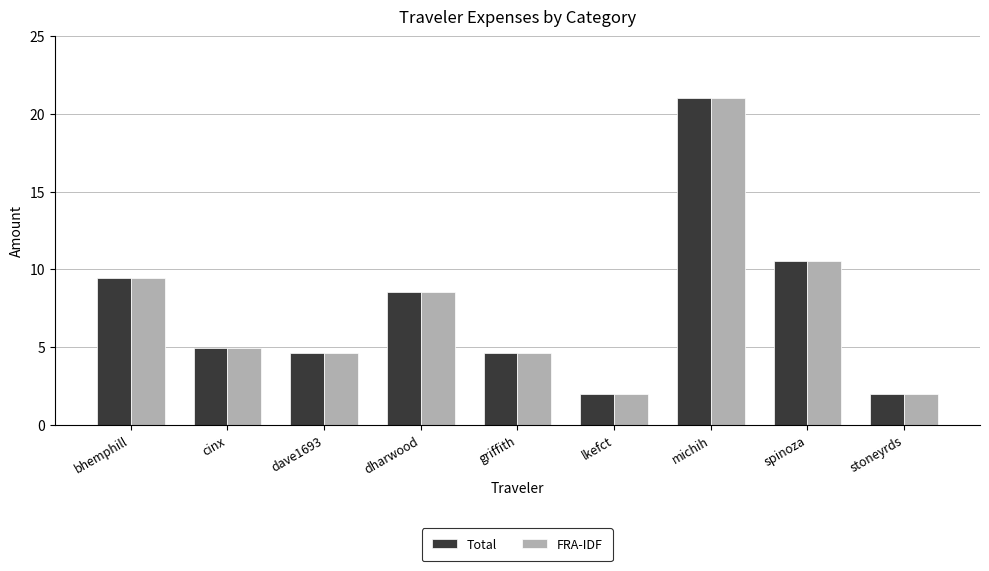

What is the label of the 3rd bar from the right?

michih